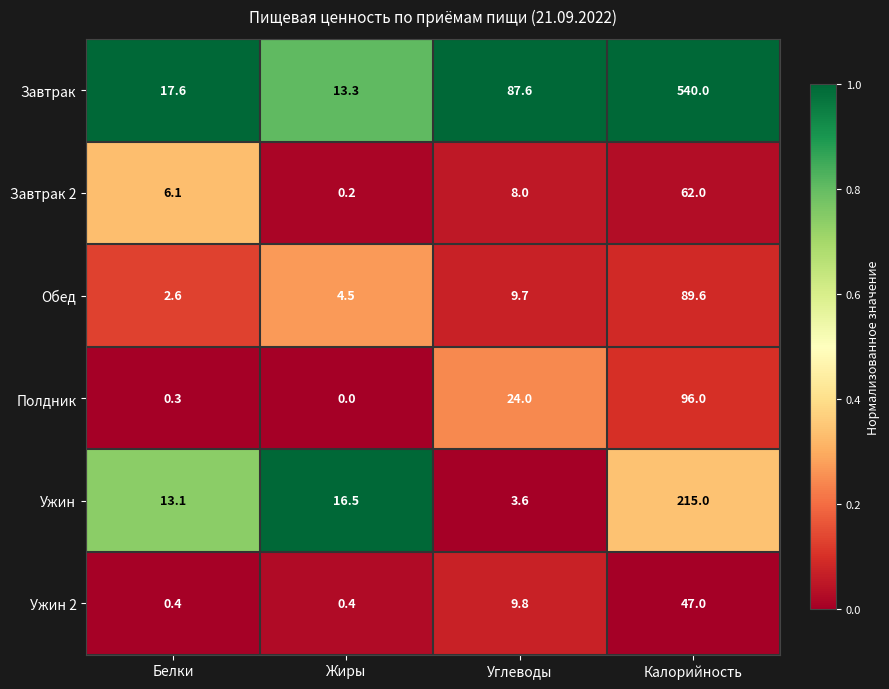

Rank the categories by Ужин value from highest to lowest.

Калорийность, Жиры, Белки, Углеводы